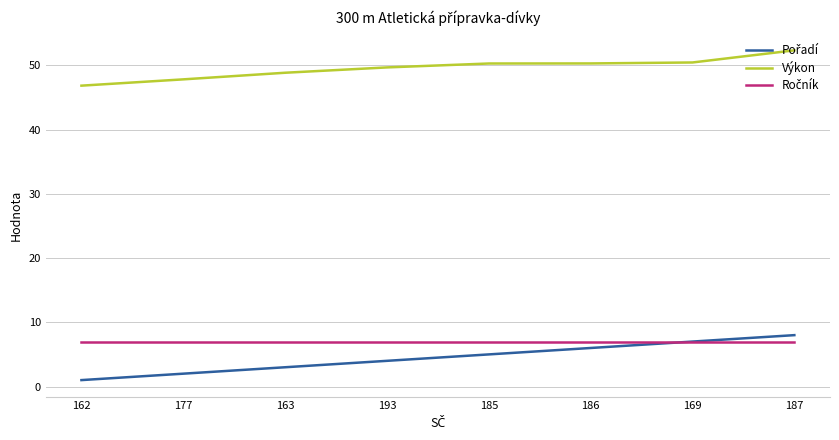

What is the total value across all series at 163?

58.9